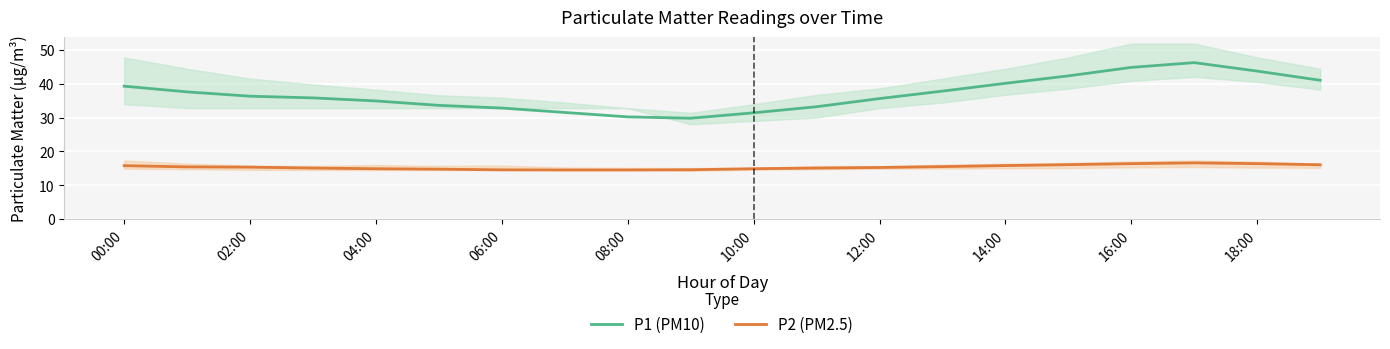

In P1 (PM10), how many points are higher than both neighbors (excluding endpoints)?

1